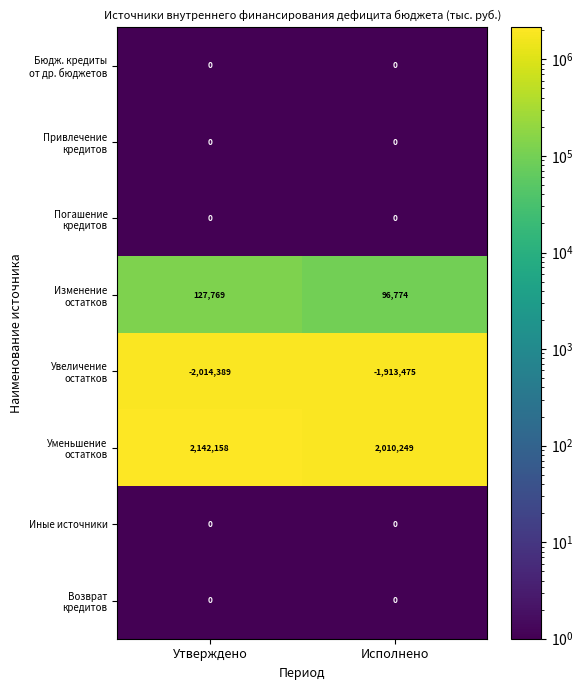

How many categories are shown in the chart?

2